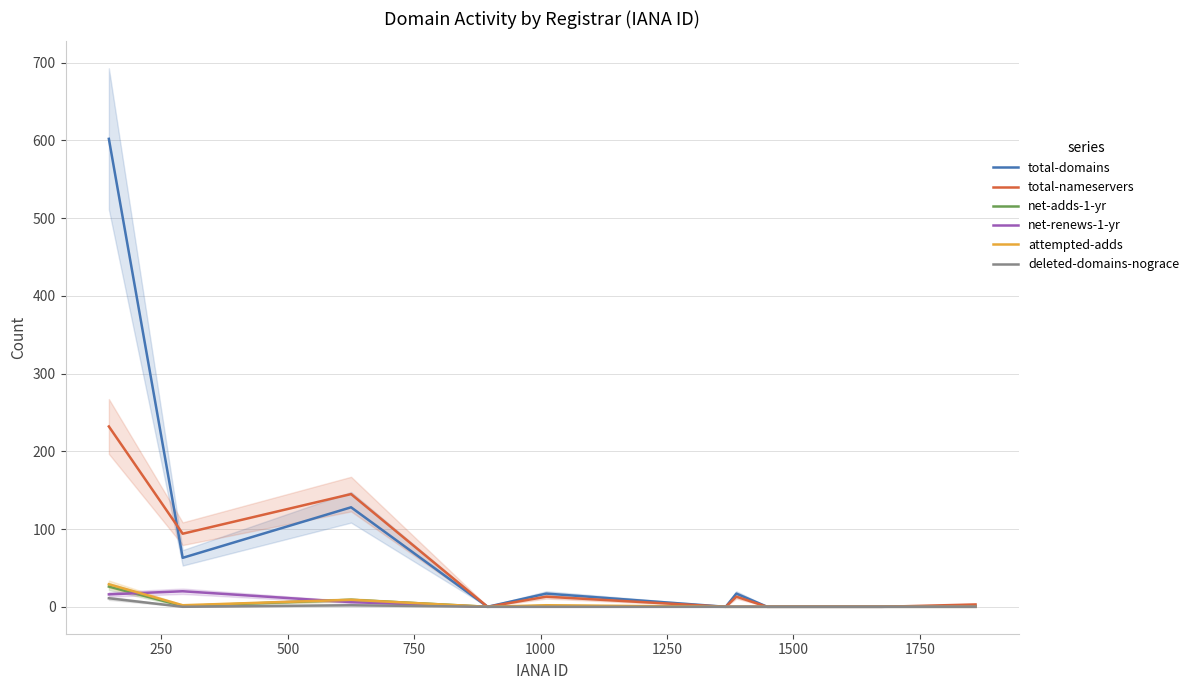

Reading left to right, transcribe all the data shown in this chart.

total-domains: 602	63	128	0	17	0	17	0	0	0	0	0	0	0	1
total-nameservers: 232	94	145	0	13	0	13	0	0	0	0	0	0	0	3
net-adds-1-yr: 26	1	9	0	1	0	0	0	0	0	0	0	0	0	0
net-renews-1-yr: 16	20	6	0	0	0	0	0	0	0	0	0	0	0	0
attempted-adds: 29	2	9	0	2	0	0	0	0	0	0	0	0	0	0
deleted-domains-nograce: 11	0	2	0	0	0	0	0	0	0	0	0	0	0	0